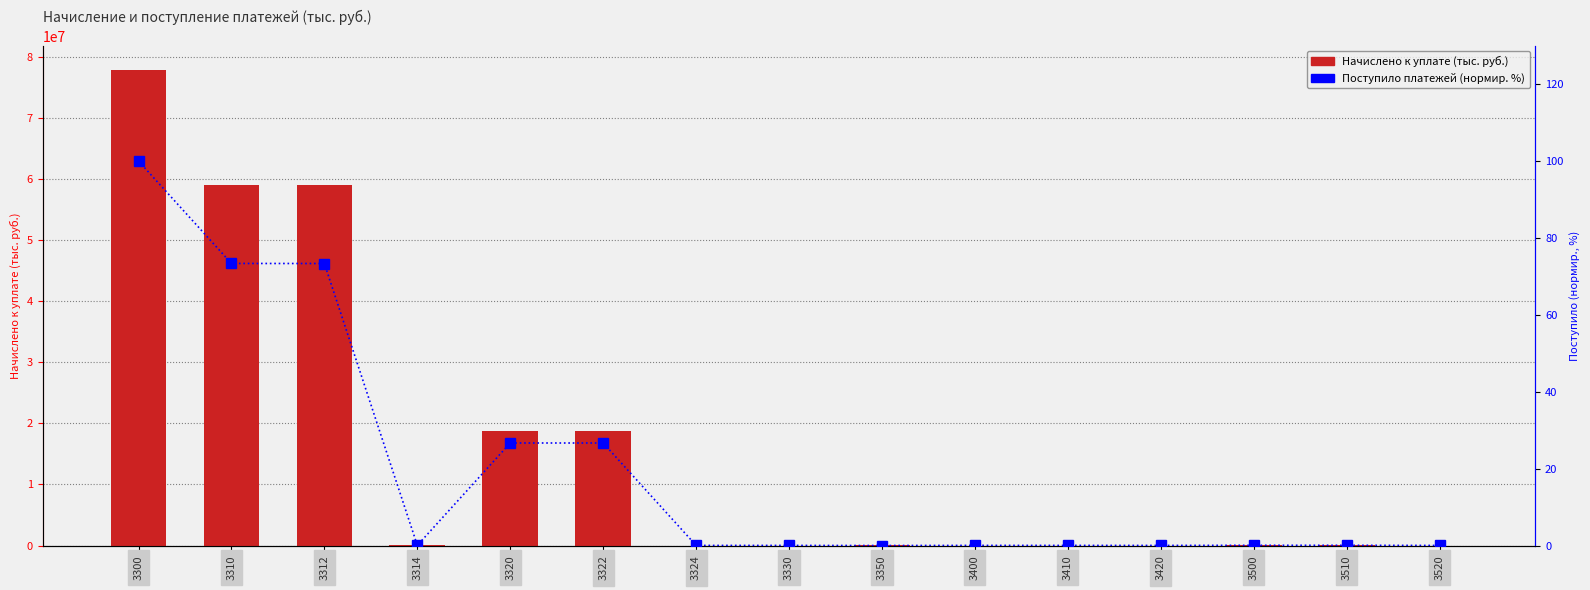

True or false: Поступило платежей has a value of 26.7 at 3322.

True